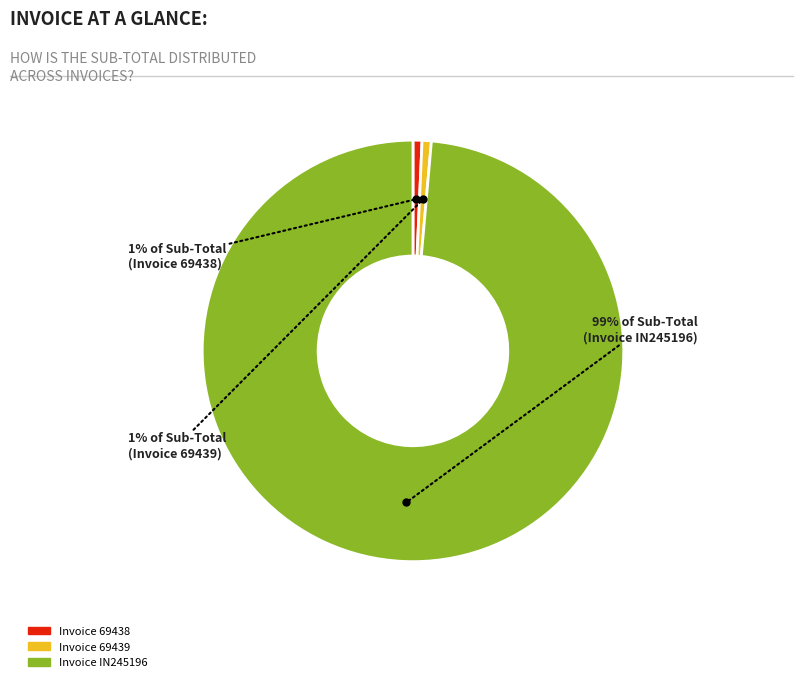

Is there a majority slice in this chart?

Yes